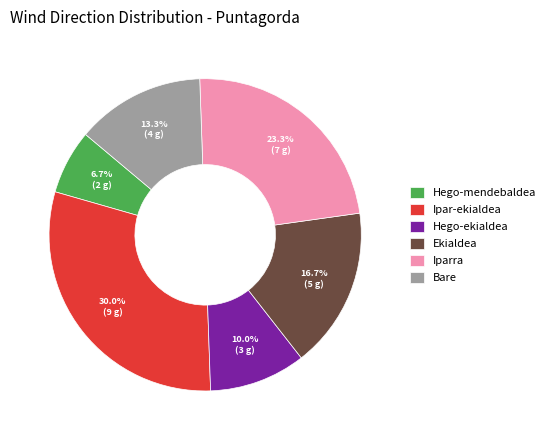

Rank the categories by value from lowest to highest.

Hego-mendebaldea, Hego-ekialdea, Bare, Ekialdea, Iparra, Ipar-ekialdea